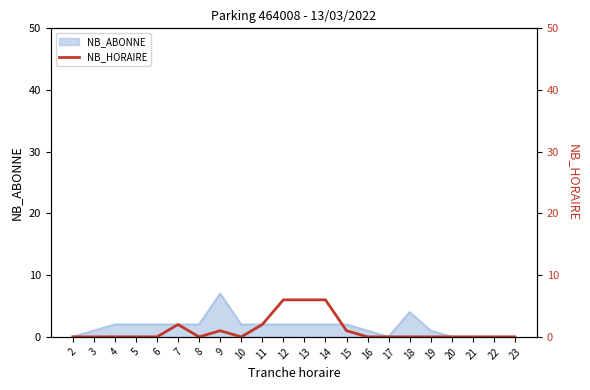

Is it true that NB_ABONNE equals 2 at 14?

True